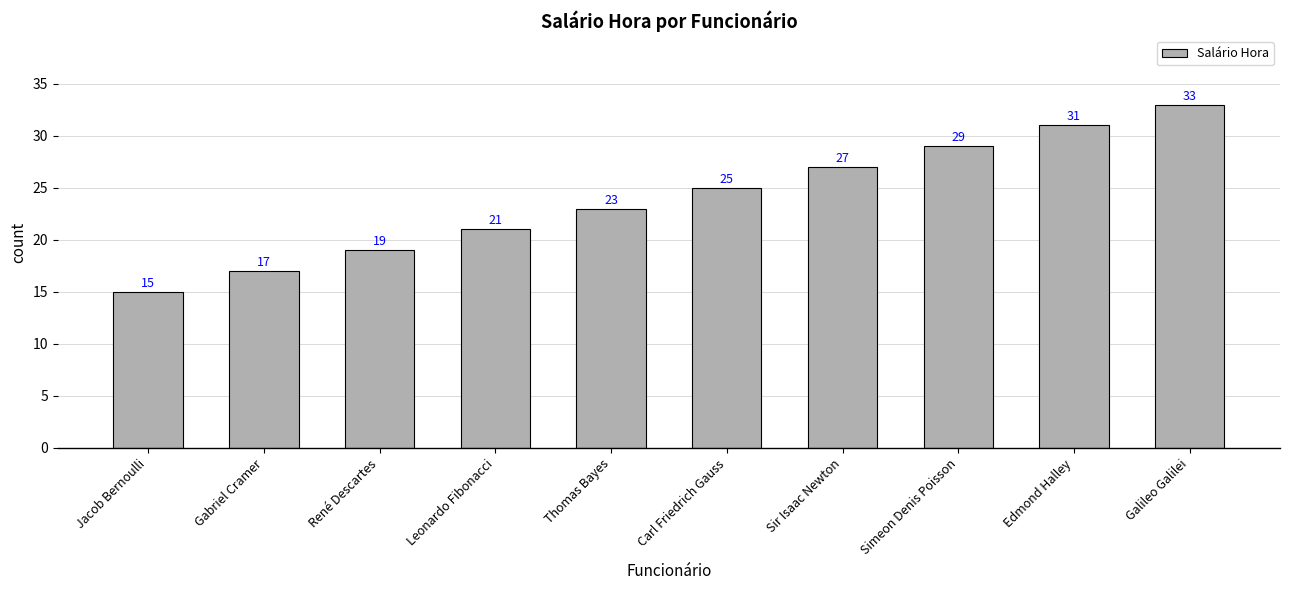

At which label is the value closest to 24?

Thomas Bayes